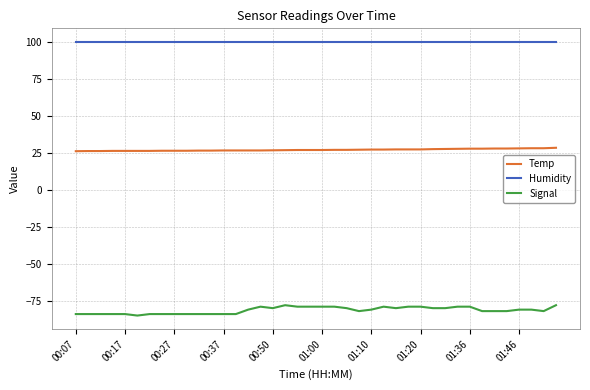

Which series has the largest total across all categories?

Humidity